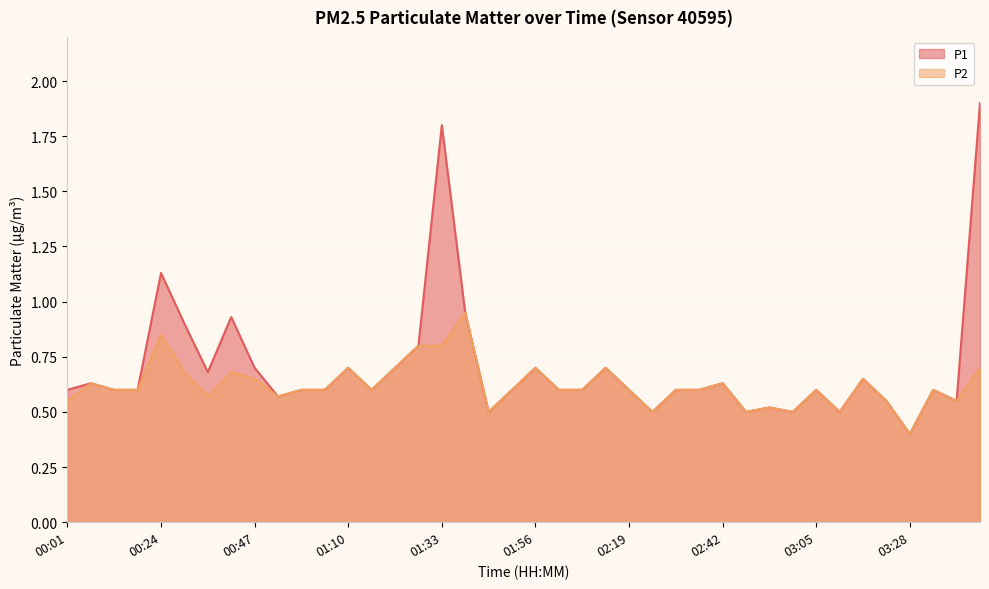

Reading left to right, transcribe all the data shown in this chart.

P1: 00:01=0.6	00:07=0.6	00:13=0.6	00:18=0.6	00:24=1.1	00:30=0.9	00:36=0.7	00:41=0.9	00:47=0.7	00:53=0.6	00:58=0.6	01:04=0.6	01:10=0.7	01:16=0.6	01:22=0.7	01:27=0.8	01:33=1.8	01:39=0.9	01:45=0.5	01:51=0.6	01:56=0.7	02:02=0.6	02:08=0.6	02:13=0.7	02:19=0.6	02:25=0.5	02:31=0.6	02:36=0.6	02:42=0.6	02:48=0.5	02:53=0.5	02:59=0.5	03:05=0.6	03:11=0.5	03:16=0.7	03:22=0.6	03:28=0.4	03:33=0.6	03:39=0.6	03:45=1.9
P2: 00:01=0.6	00:07=0.6	00:13=0.6	00:18=0.6	00:24=0.8	00:30=0.7	00:36=0.6	00:41=0.7	00:47=0.7	00:53=0.6	00:58=0.6	01:04=0.6	01:10=0.7	01:16=0.6	01:22=0.7	01:27=0.8	01:33=0.8	01:39=0.9	01:45=0.5	01:51=0.6	01:56=0.7	02:02=0.6	02:08=0.6	02:13=0.7	02:19=0.6	02:25=0.5	02:31=0.6	02:36=0.6	02:42=0.6	02:48=0.5	02:53=0.5	02:59=0.5	03:05=0.6	03:11=0.5	03:16=0.7	03:22=0.6	03:28=0.4	03:33=0.6	03:39=0.6	03:45=0.7